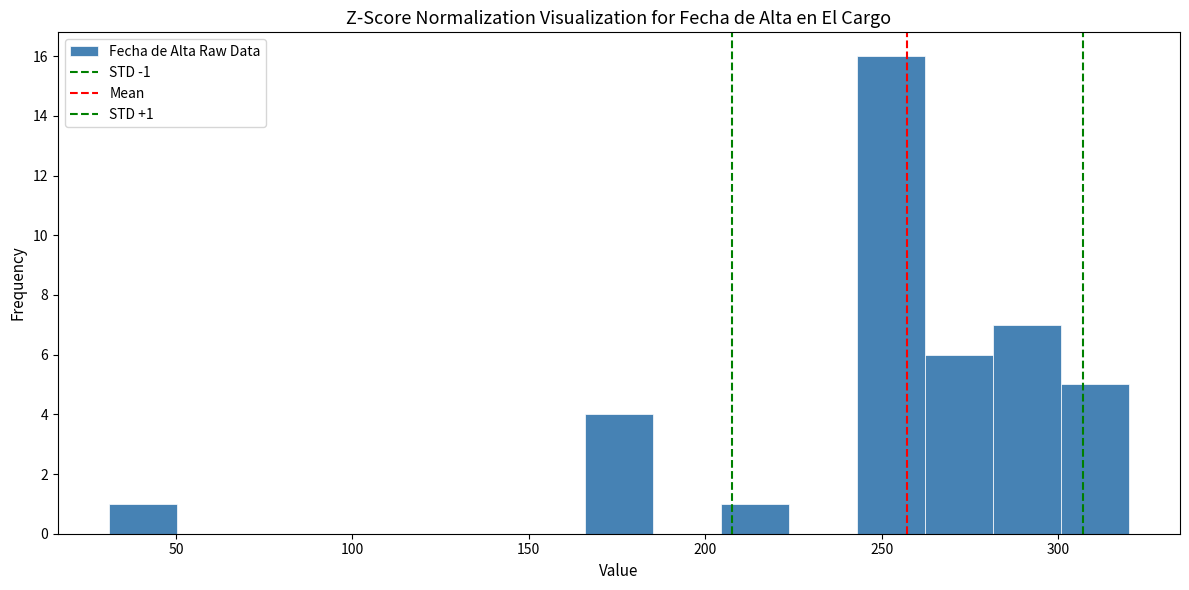

Around what value on the x-axis is the tallest bar? Give the approximate position of its centre, as read against the axis.

255